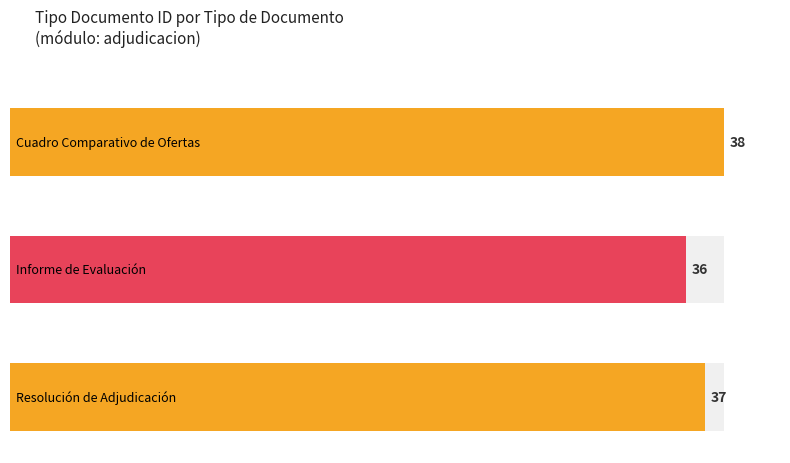

Reading left to right, what are all the values shown in this chart?

Cuadro Comparativo de Ofertas=38	Informe de Evaluación=36	Resolución de Adjudicación=37